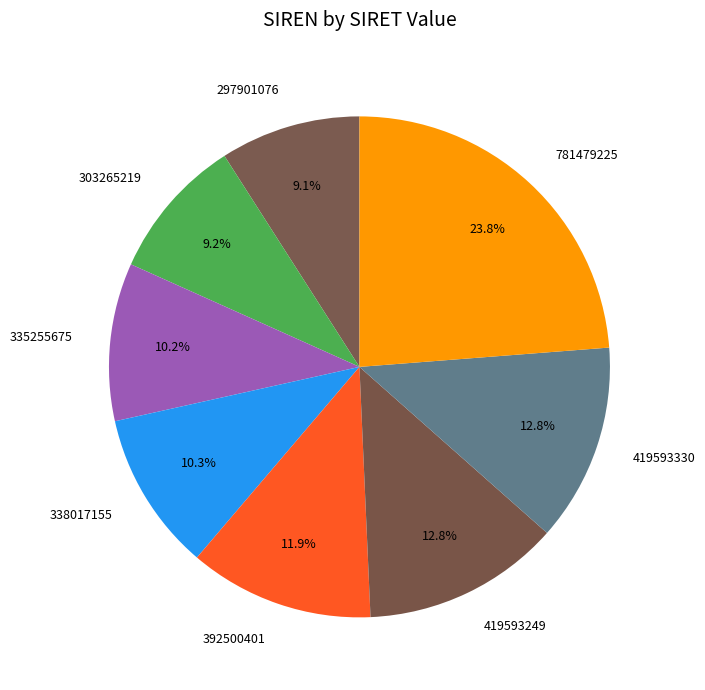

Count the number of slices in the pie.

8